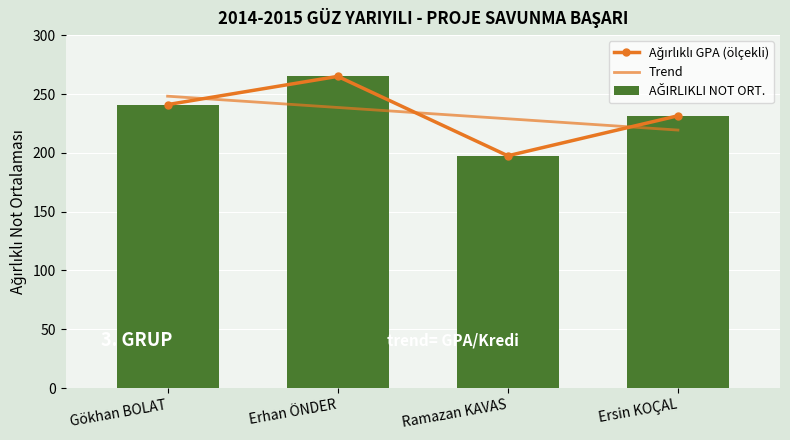

What is the smallest value displayed?

197.5